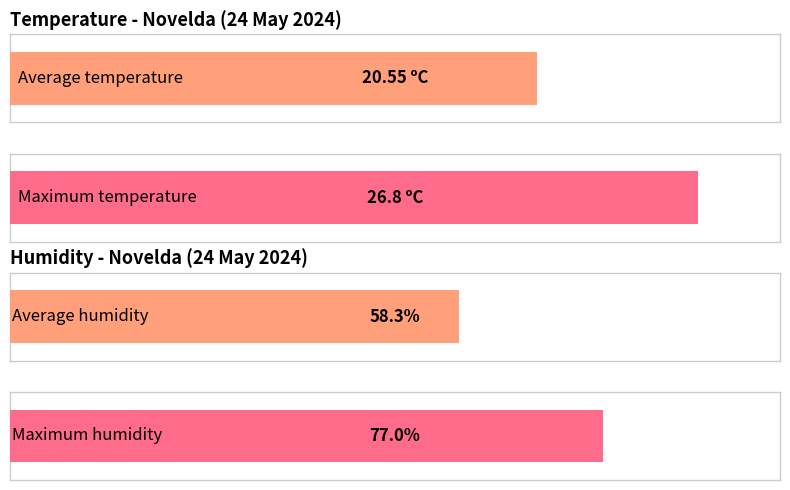

List the series in order of their overall mean, highest first.

Humidity (%), Temperature (ºC)